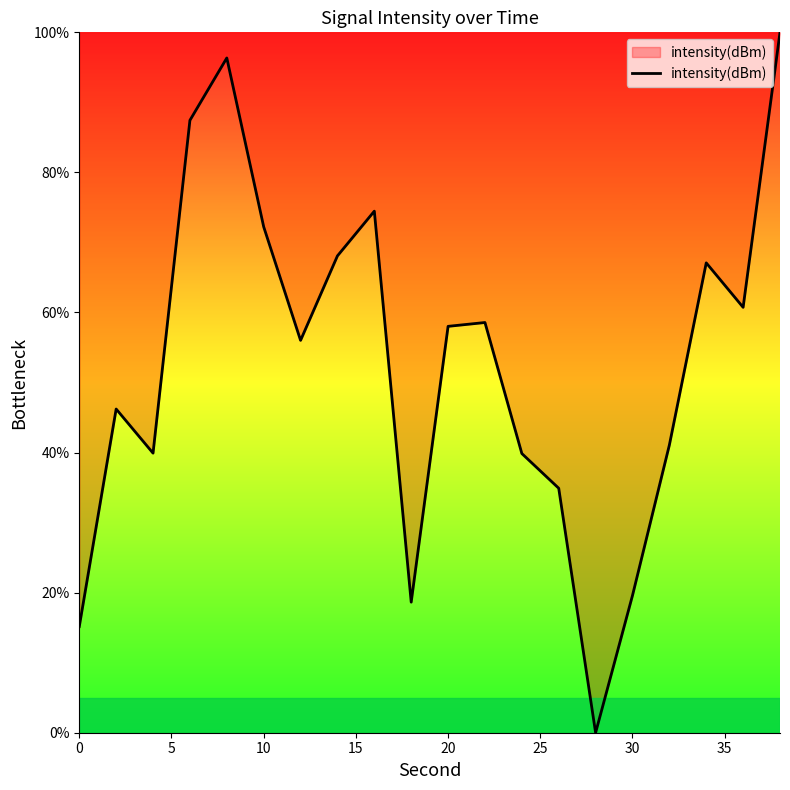

Reading left to right, what are all the values shown in this chart?

15.2	46.2	39.9	87.4	96.3	72.2	56.0	68.1	74.5	18.6	58.0	58.6	39.9	34.9	0.0	19.6	41.1	67.1	60.7	100.0